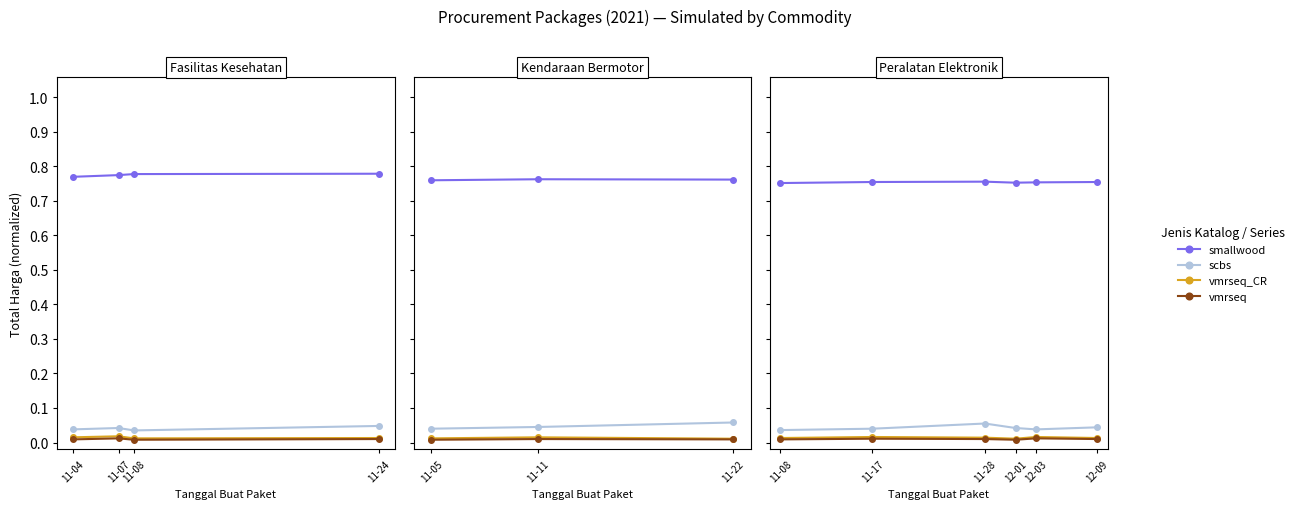

What are all the series names shown in the legend?

smallwood, scbs, vmrseq_CR, vmrseq